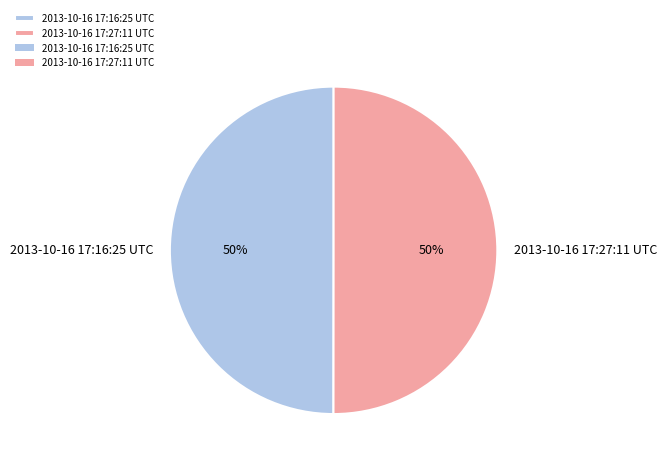

Combined, do 2013-10-16 17:16:25 UTC and 2013-10-16 17:27:11 UTC account for over 50%?

Yes